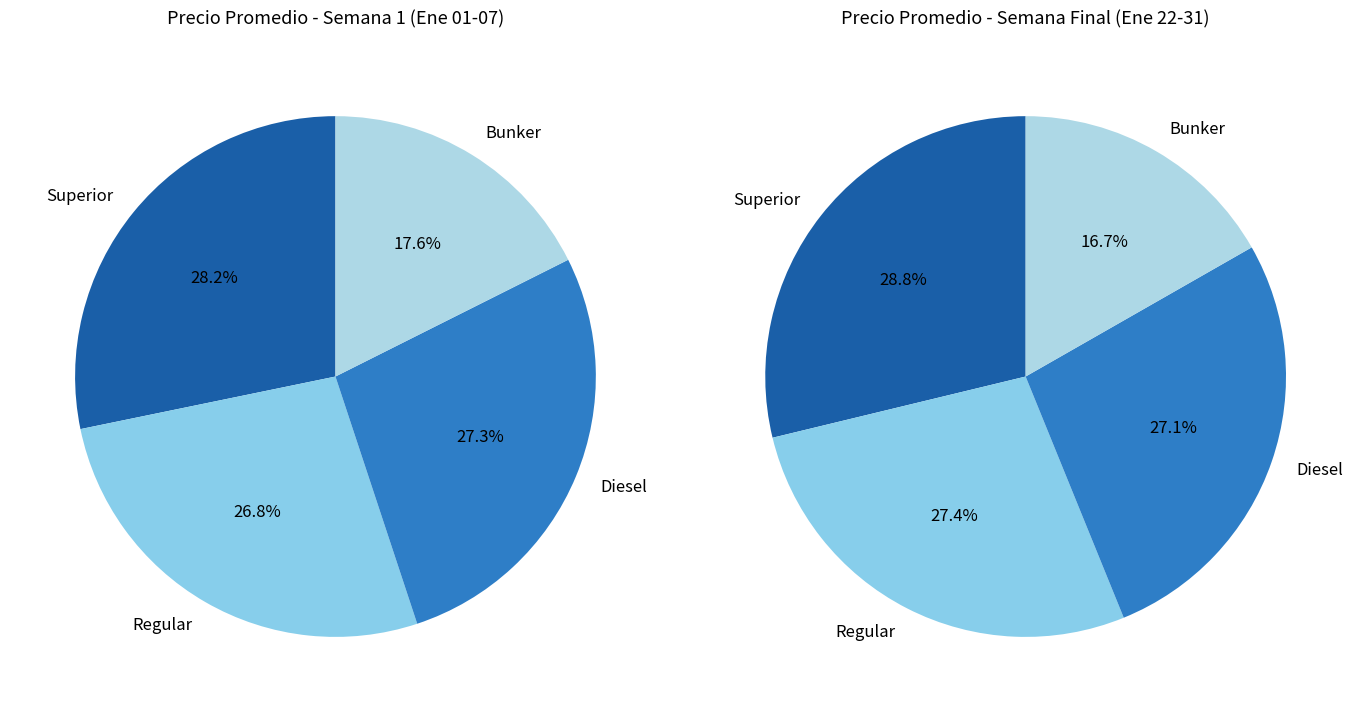

Between 6 and 10, which is larger?

10